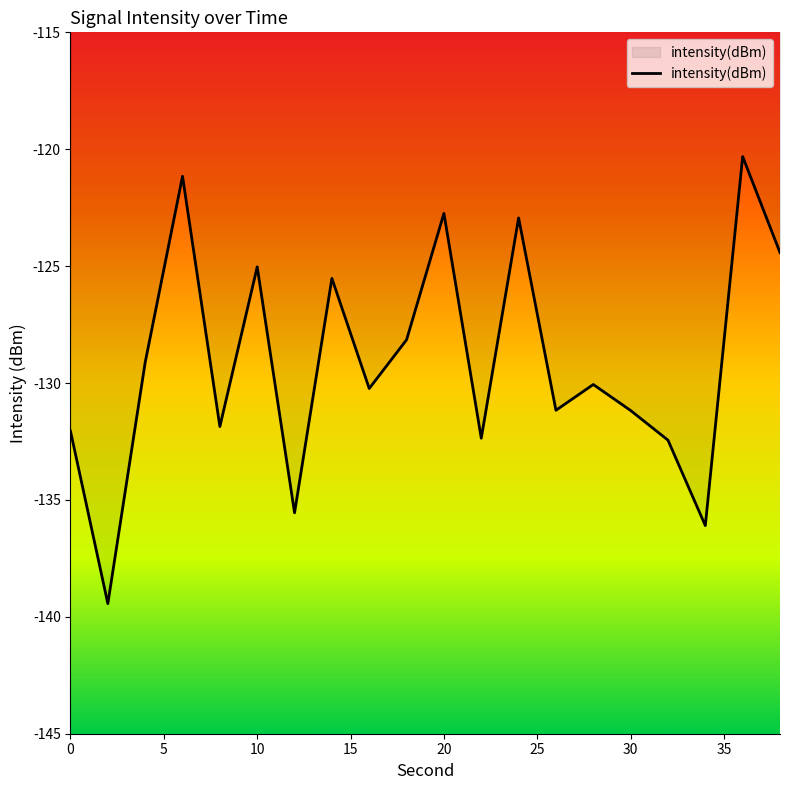

Does the chart display data point markers on the line(s)?

No